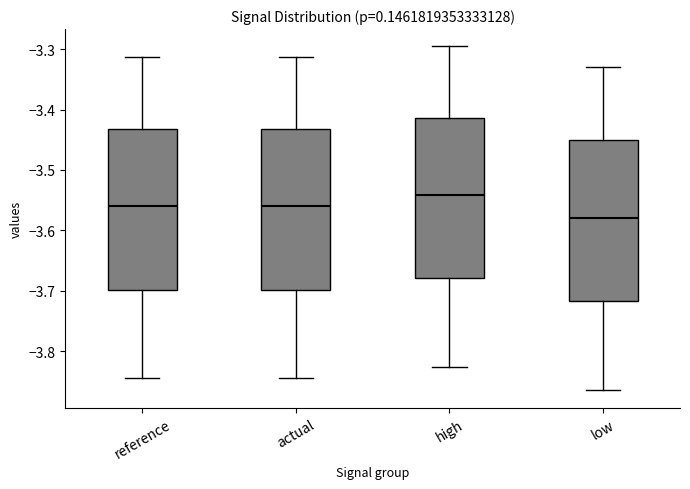

Where does the lower whisker of the box for low end on the y-axis? The values are not printed on the chart, so give them approximately, as read against the axis.

-3.87